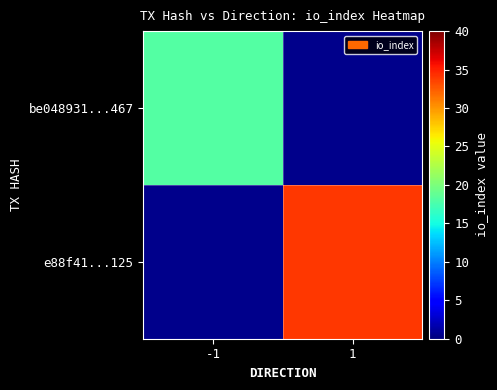

Rank the series at 1 from lowest to highest value.

be048931...467, e88f41...125